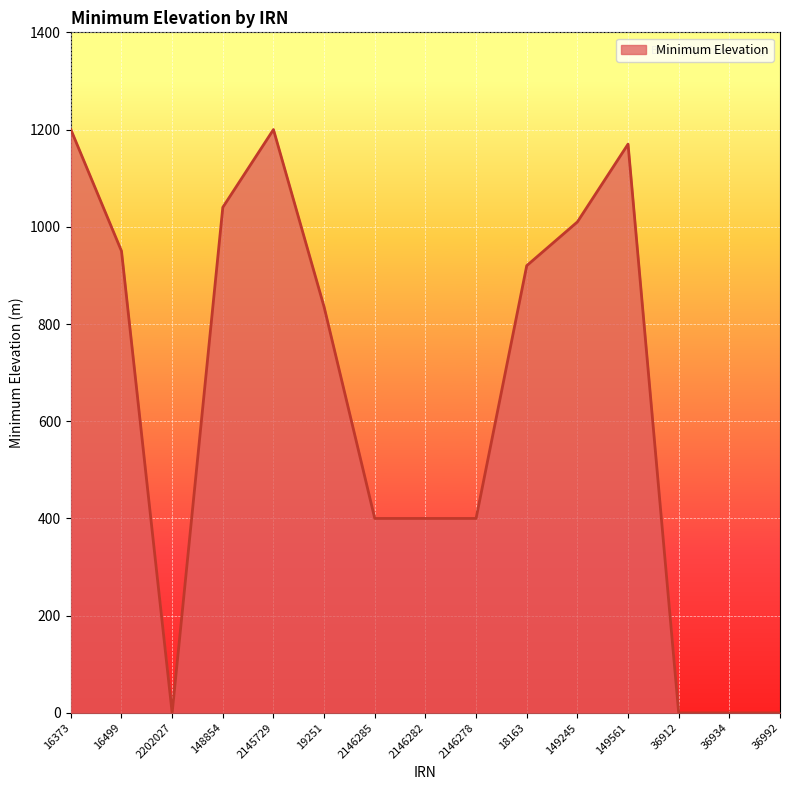

What is the maximum value shown in the chart?

1200